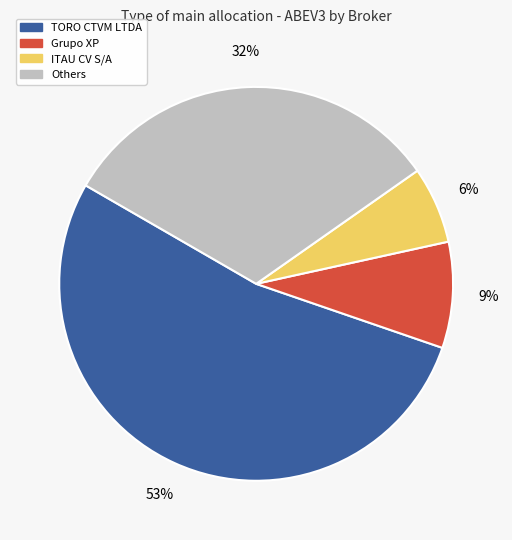

To the nearest percent, what percentage of the pie is Grupo XP?

9%